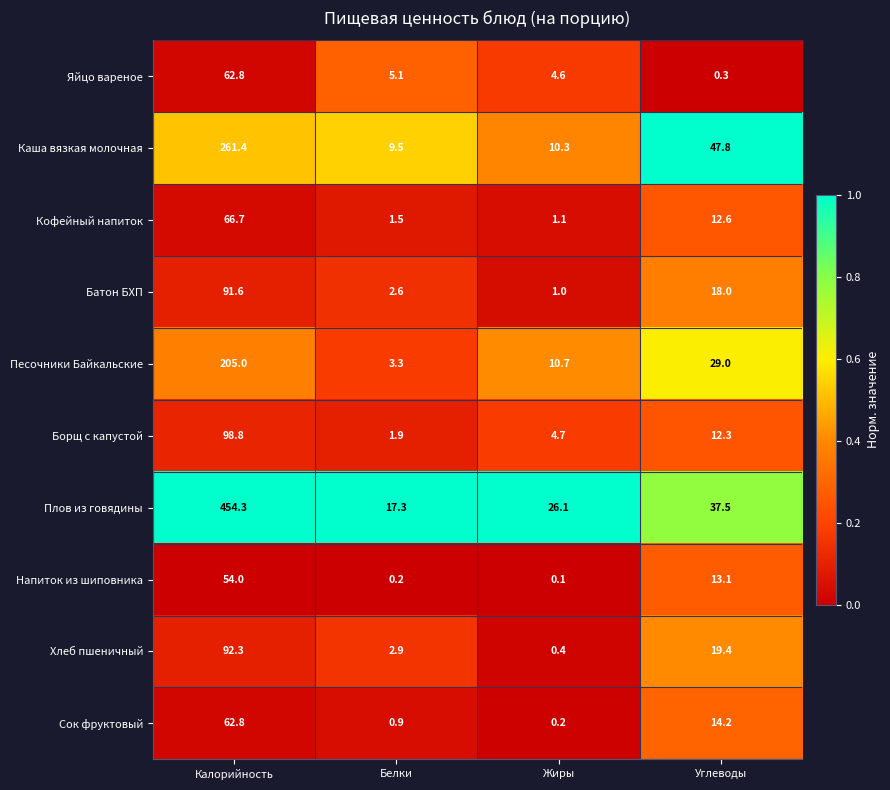

Which series has the widest spread of values?

Плов из говядины